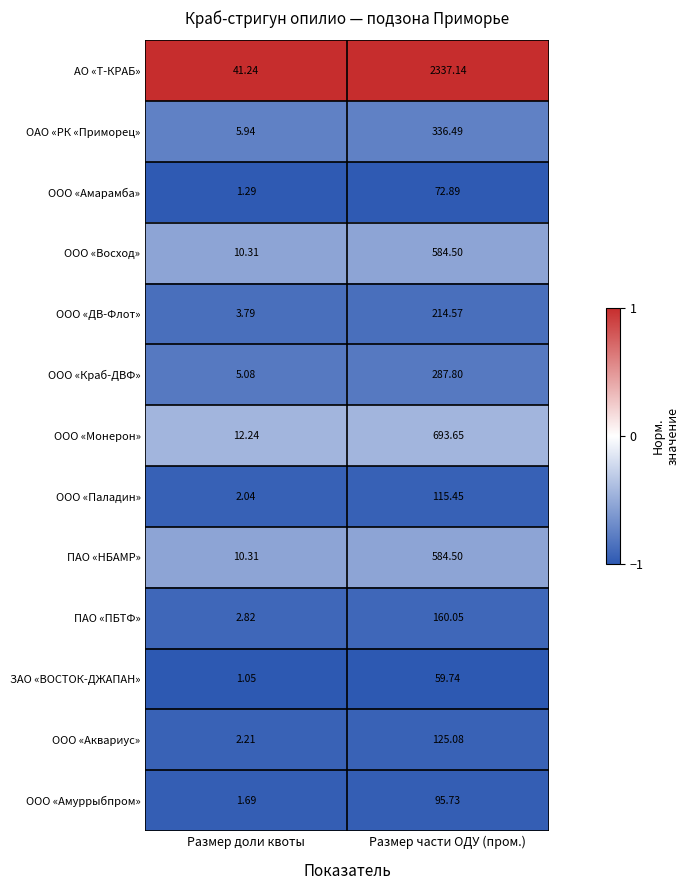

Which series changed the most between Размер доли квоты and Размер части ОДУ (пром.)?

АО «Т-КРАБ»